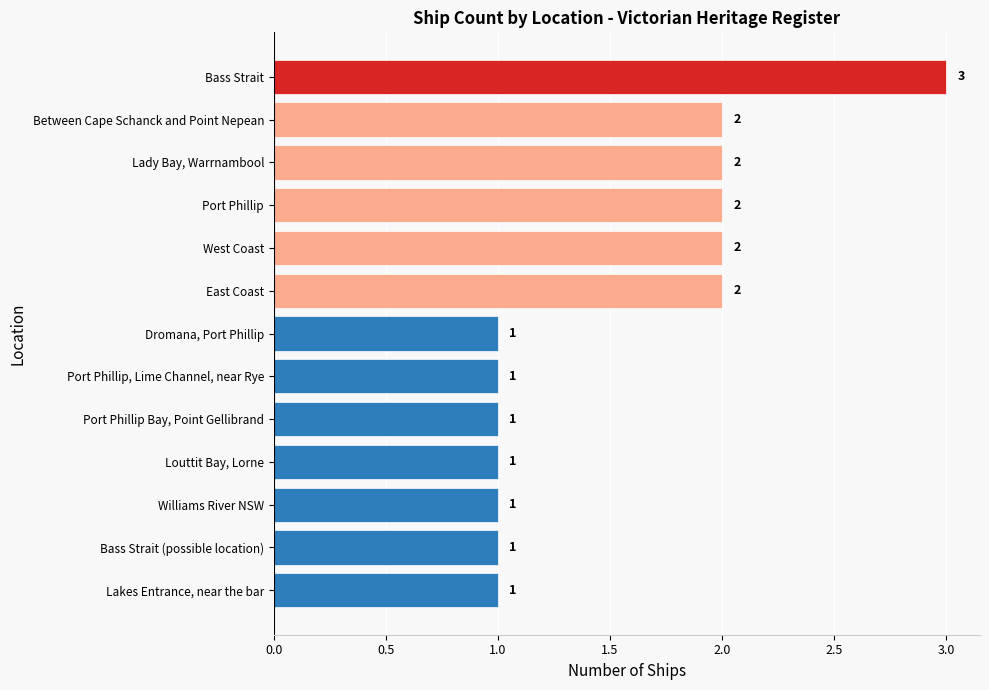

Reading bottom to top, list all the values displayed in this chart.

1	1	1	1	1	1	1	2	2	2	2	2	3